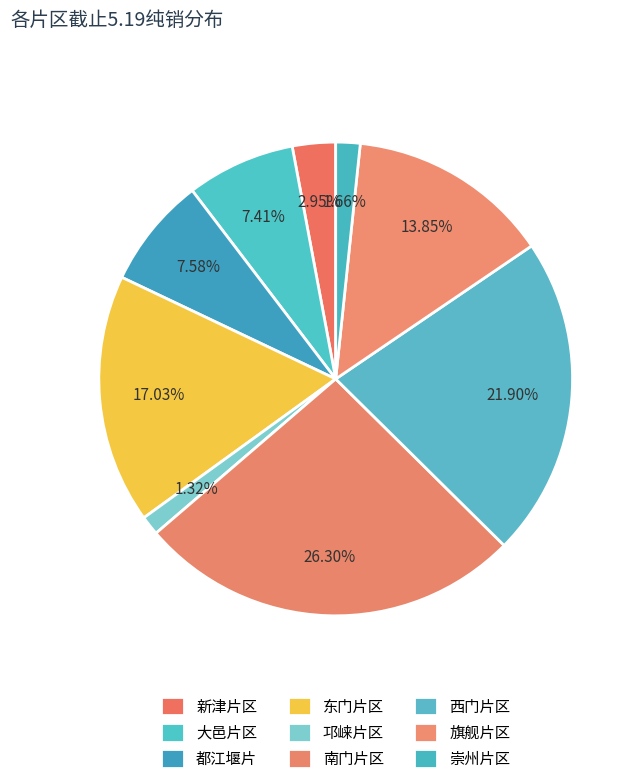

How many segments does this pie chart have?

9